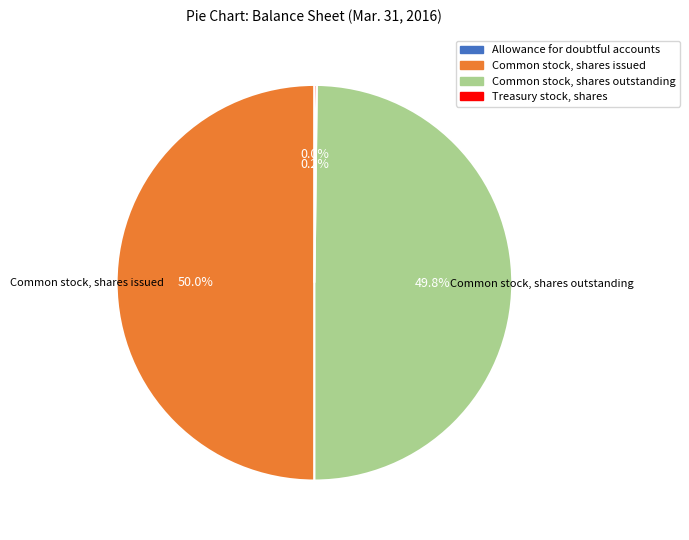

What portion of the pie excludes Common stock, shares outstanding?

50.2%